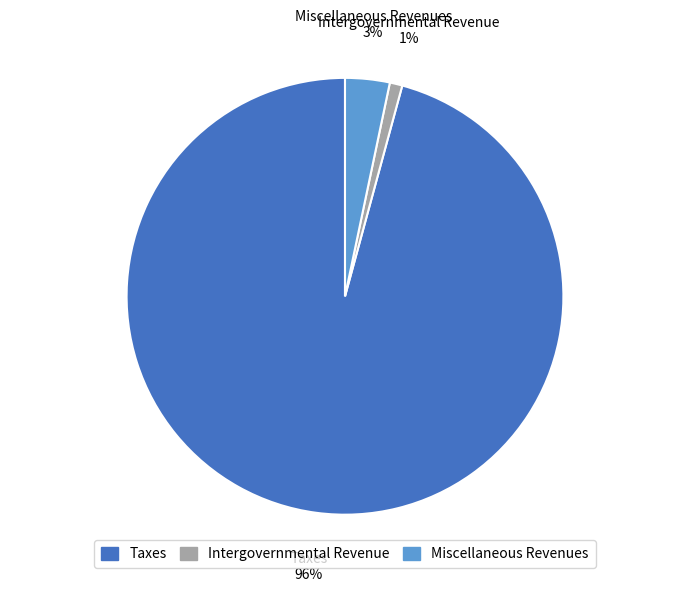

Which has a higher value, Miscellaneous Revenues or Taxes?

Taxes